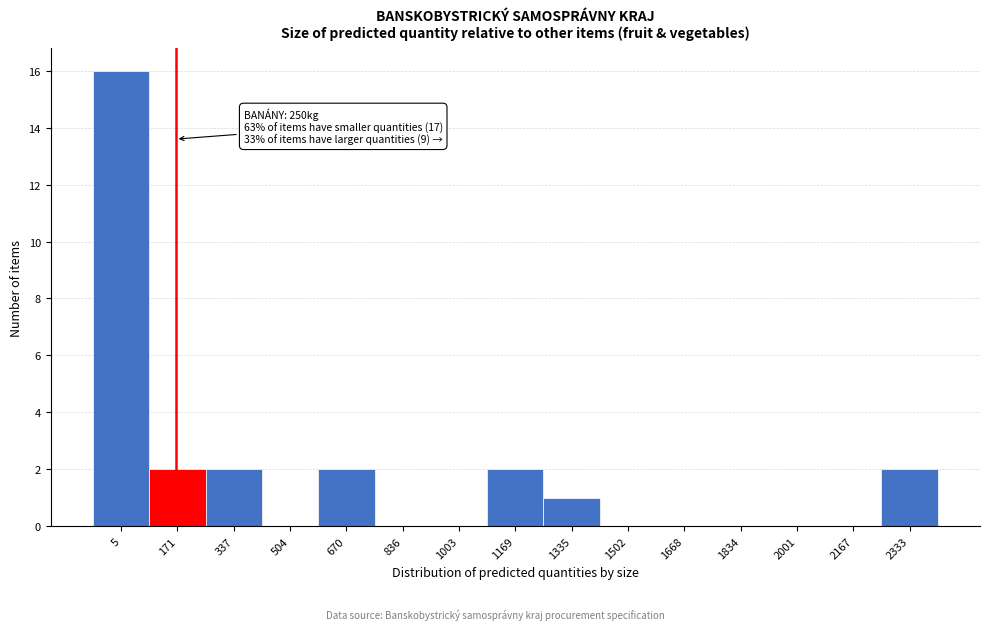

Reading left to right, what are all the values shown in this chart?

5=16	171=2	337=2	504=0	670=2	836=0	1003=0	1169=2	1335=1	1502=0	1668=0	1834=0	2001=0	2167=0	2333=2